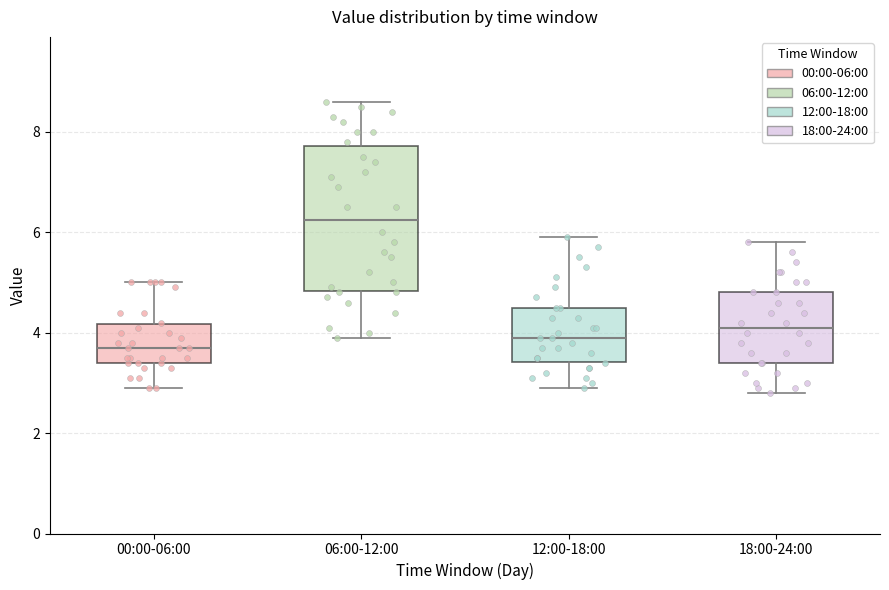

Where is the lower edge of the box for 06:00-12:00 on the y-axis? The values are not printed on the chart, so give them approximately, as read against the axis.

4.8